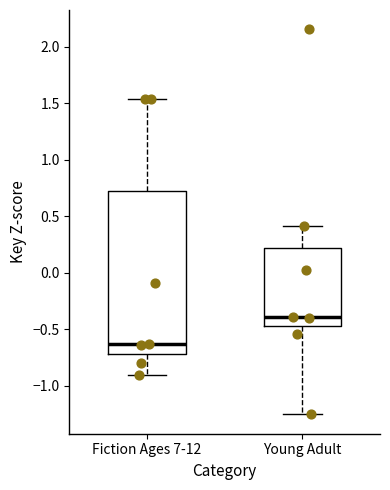

Where is the upper edge of the box for Young Adult on the y-axis? The values are not printed on the chart, so give them approximately, as read against the axis.

0.20